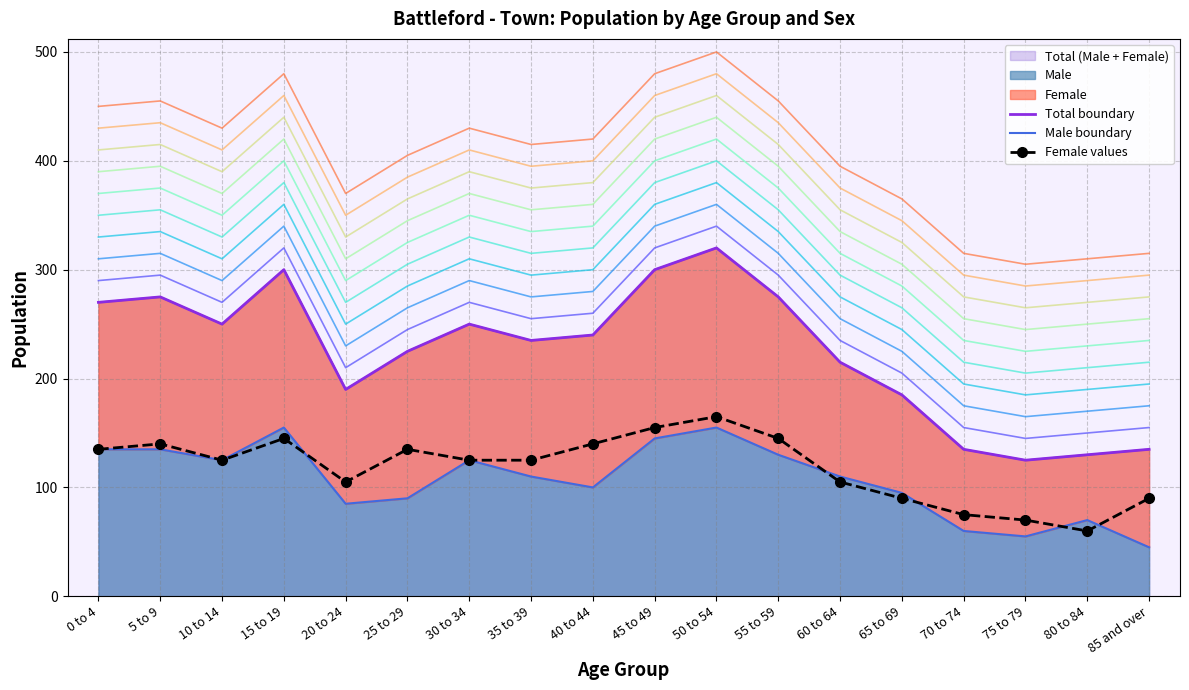

Where do Female values and Male boundary first cross each other?

15 to 19 and 20 to 24